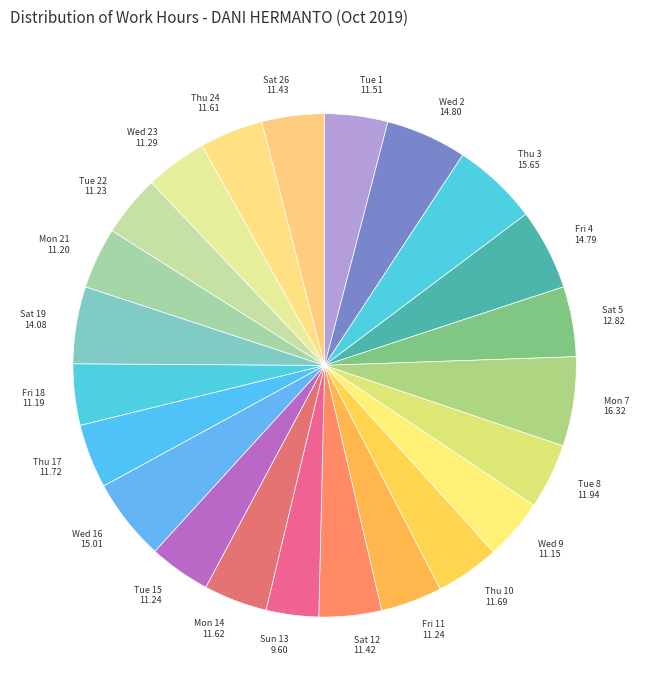

Which slice is the smallest?

Sun 13